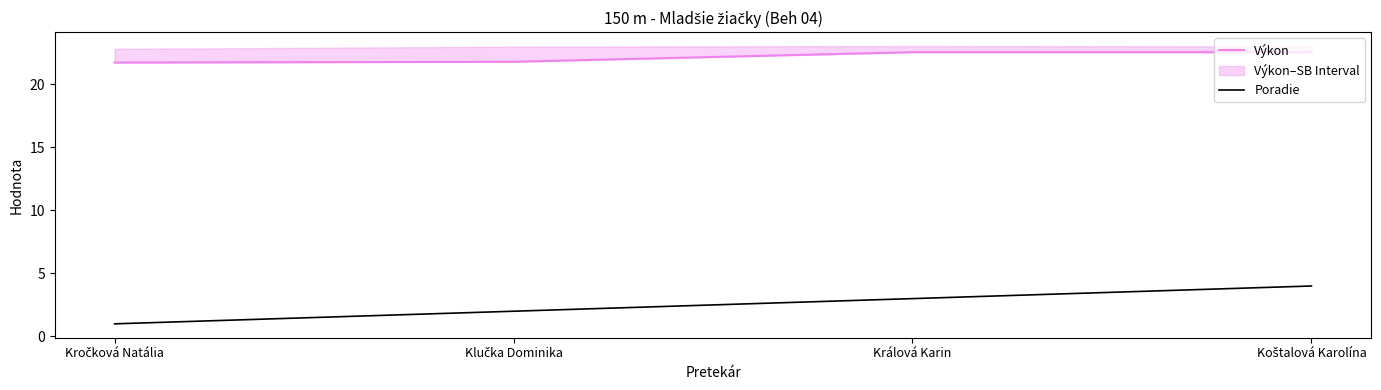

What is the value of the Výkon point at the 3rd from the left?

22.5